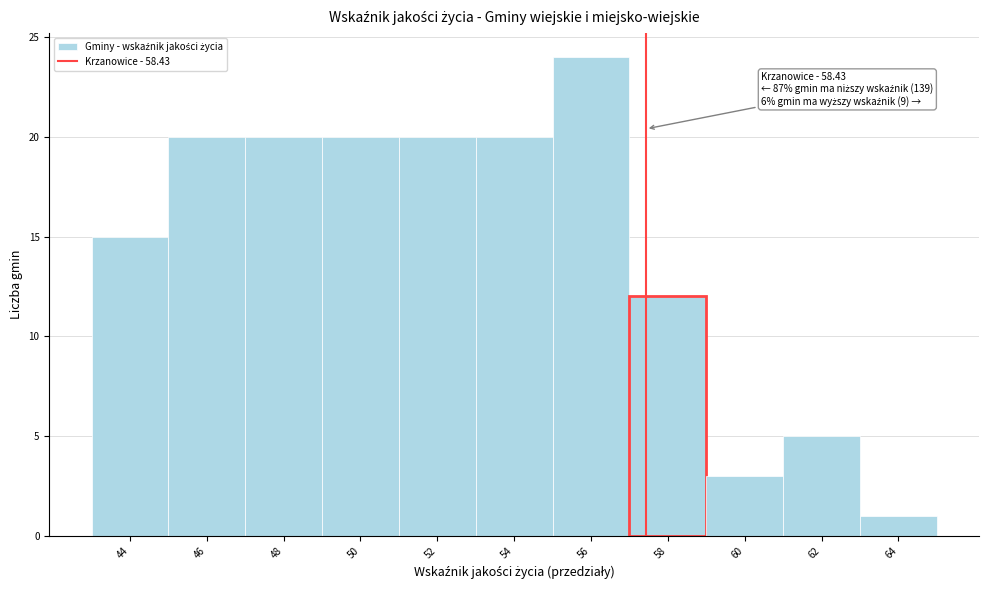

Reading right to left, list all the values displayed in this chart.

1	5	3	12	24	20	20	20	20	20	15